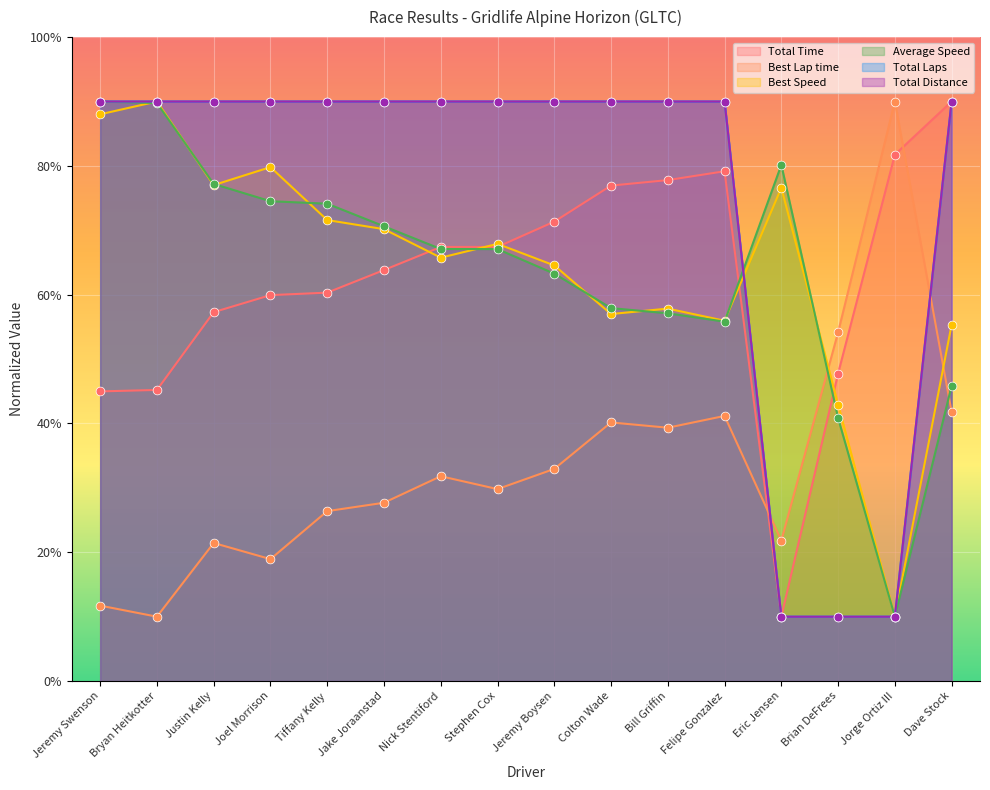

Is the value of Total Time at Bill Griffin greater than the value of Average Speed at Stephen Cox?

Yes